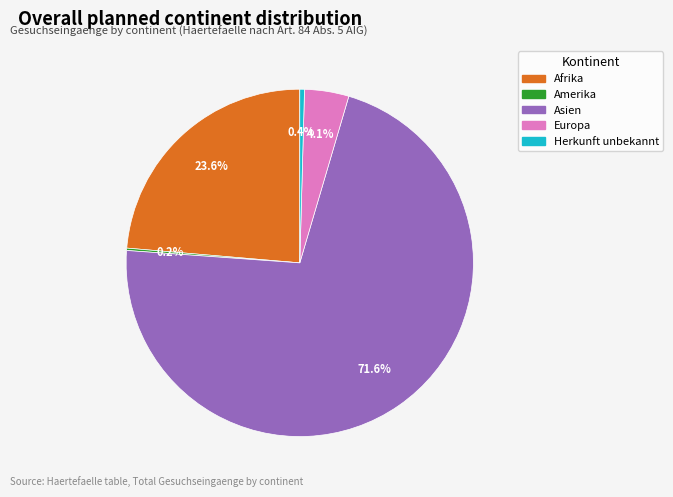

Which category has the biggest portion of the pie?

Asien